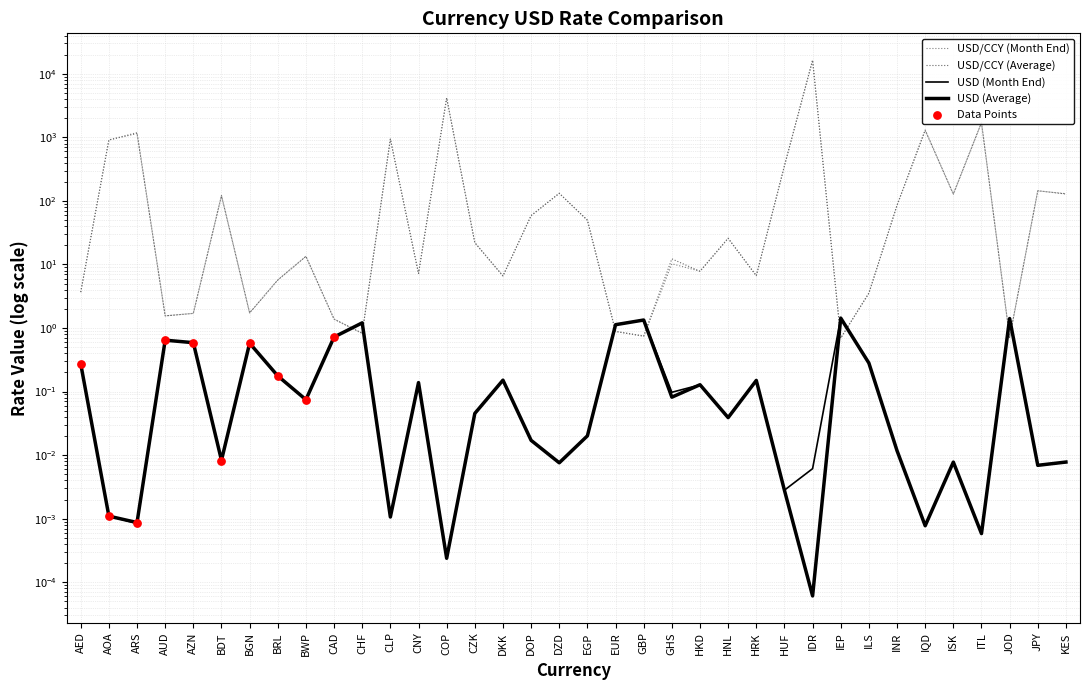

Which series has the largest total across all categories?

USD/CCY (Average)